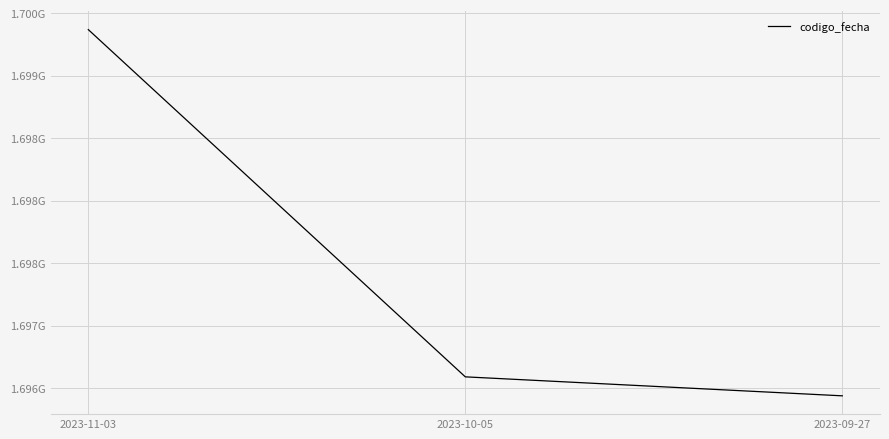

List the labels in order of value, largest first.

2023-11-03, 2023-10-05, 2023-09-27